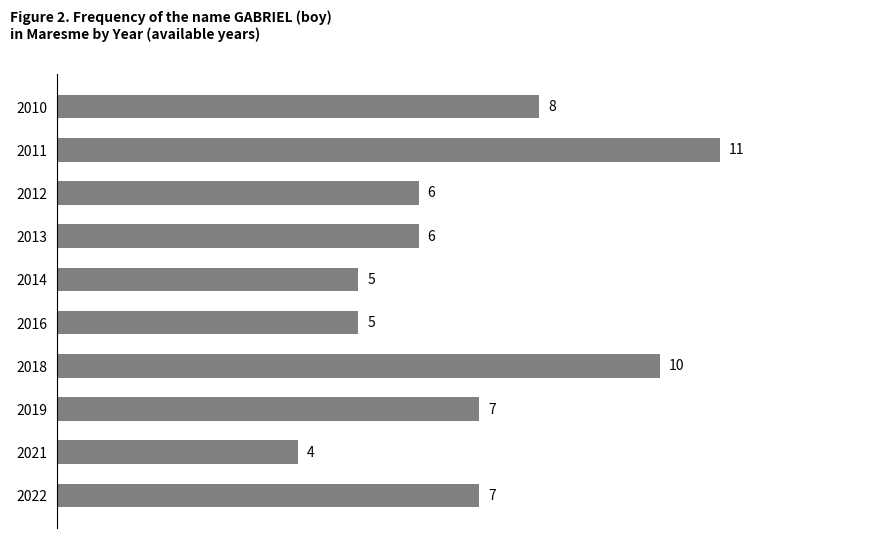

What is the sum of the values at 2018 and 2010?

18